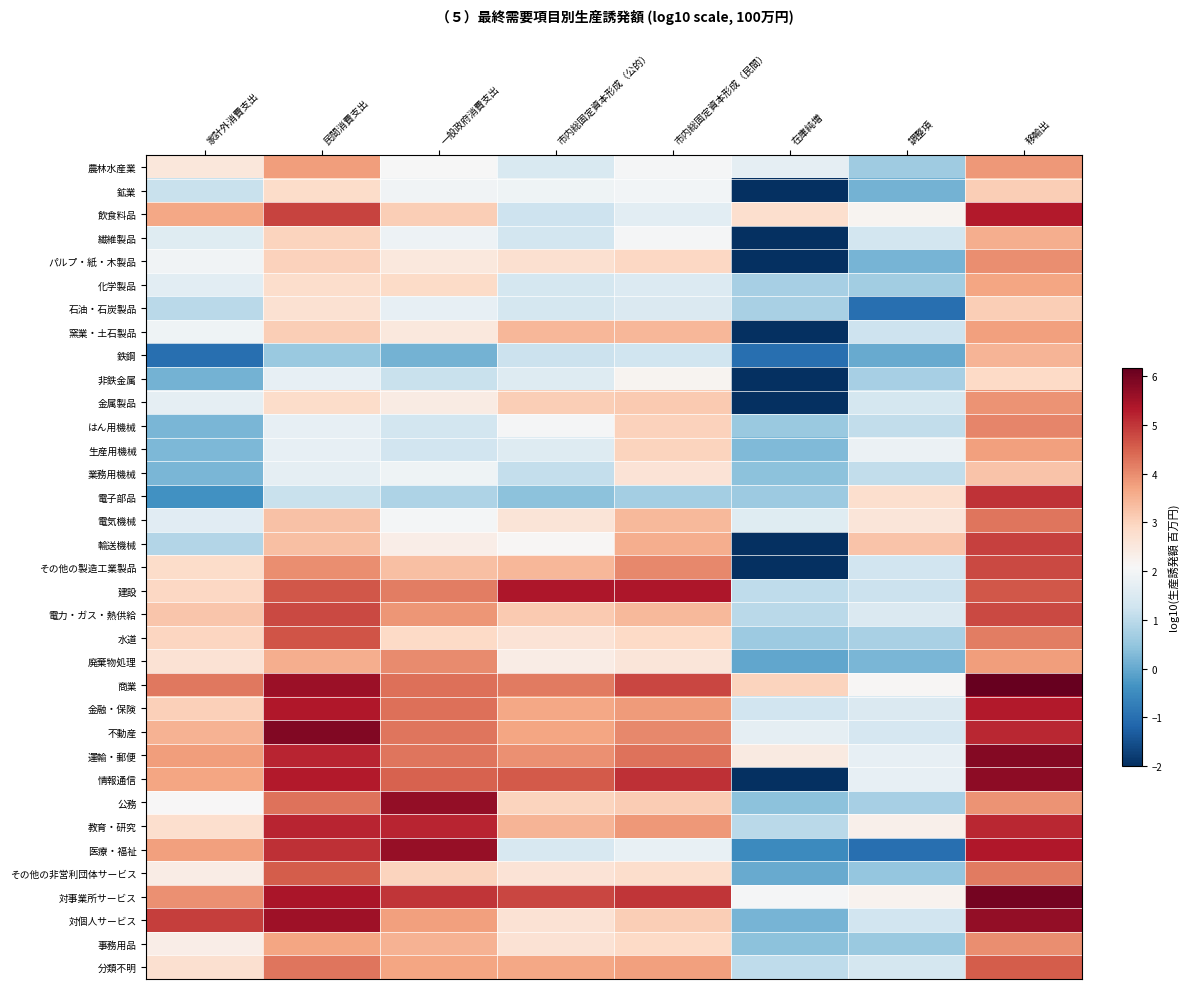

Reading right to left, extract all data points from this chart.

農林水産業: 移輸出=3.8	調整項=0.6	在庫純増=1.7	市内総固定資本形成（民間）=2.0	市内総固定資本形成（公的）=1.5	一般政府消費支出=2.1	民間消費支出=3.8	家計外消費支出=2.5
鉱業: 移輸出=3.1	調整項=0.1	在庫純増=-2.0	市内総固定資本形成（民間）=2.0	市内総固定資本形成（公的）=1.9	一般政府消費支出=2.0	民間消費支出=2.8	家計外消費支出=1.2
飲食料品: 移輸出=5.3	調整項=2.2	在庫純増=2.8	市内総固定資本形成（民間）=1.6	市内総固定資本形成（公的）=1.2	一般政府消費支出=3.1	民間消費支出=4.9	家計外消費支出=3.7
繊維製品: 移輸出=3.6	調整項=1.3	在庫純増=-2.0	市内総固定資本形成（民間）=2.0	市内総固定資本形成（公的）=1.3	一般政府消費支出=1.9	民間消費支出=3.0	家計外消費支出=1.6
パルプ・紙・木製品: 移輸出=4.0	調整項=0.2	在庫純増=-2.0	市内総固定資本形成（民間）=2.9	市内総固定資本形成（公的）=2.7	一般政府消費支出=2.5	民間消費支出=3.0	家計外消費支出=1.9
化学製品: 移輸出=3.7	調整項=0.7	在庫純増=0.7	市内総固定資本形成（民間）=1.5	市内総固定資本形成（公的）=1.4	一般政府消費支出=2.9	民間消費支出=2.8	家計外消費支出=1.7
石油・石炭製品: 移輸出=3.1	調整項=-1.0	在庫純増=0.8	市内総固定資本形成（民間）=1.5	市内総固定資本形成（公的）=1.4	一般政府消費支出=1.8	民間消費支出=2.7	家計外消費支出=1.0
窯業・土石製品: 移輸出=3.8	調整項=1.2	在庫純増=-2.0	市内総固定資本形成（民間）=3.4	市内総固定資本形成（公的）=3.4	一般政府消費支出=2.5	民間消費支出=3.1	家計外消費支出=1.9
鉄鋼: 移輸出=3.5	調整項=0.0	在庫純増=-1.0	市内総固定資本形成（民間）=1.3	市内総固定資本形成（公的）=1.2	一般政府消費支出=0.1	民間消費支出=0.6	家計外消費支出=-1.0
非鉄金属: 移輸出=2.9	調整項=0.7	在庫純増=-2.0	市内総固定資本形成（民間）=2.2	市内総固定資本形成（公的）=1.6	一般政府消費支出=1.2	民間消費支出=1.8	家計外消費支出=0.1
金属製品: 移輸出=3.9	調整項=1.4	在庫純増=-2.0	市内総固定資本形成（民間）=3.2	市内総固定資本形成（公的）=3.1	一般政府消費支出=2.4	民間消費支出=2.8	家計外消費支出=1.7
はん用機械: 移輸出=4.1	調整項=1.1	在庫純増=0.6	市内総固定資本形成（民間）=3.0	市内総固定資本形成（公的）=2.0	一般政府消費支出=1.3	民間消費支出=1.8	家計外消費支出=0.2
生産用機械: 移輸出=3.8	調整項=1.8	在庫純増=0.3	市内総固定資本形成（民間）=3.0	市内総固定資本形成（公的）=1.5	一般政府消費支出=1.3	民間消費支出=1.7	家計外消費支出=0.3
業務用機械: 移輸出=3.3	調整項=1.1	在庫純増=0.4	市内総固定資本形成（民間）=2.6	市内総固定資本形成（公的）=1.1	一般政府消費支出=1.9	民間消費支出=1.7	家計外消費支出=0.2
電子部品: 移輸出=5.0	調整項=2.8	在庫純増=0.6	市内総固定資本形成（民間）=0.7	市内総固定資本形成（公的）=0.4	一般政府消費支出=0.8	民間消費支出=1.2	家計外消費支出=-0.4
電気機械: 移輸出=4.3	調整項=2.6	在庫純増=1.6	市内総固定資本形成（民間）=3.4	市内総固定資本形成（公的）=2.6	一般政府消費支出=2.0	民間消費支出=3.3	家計外消費支出=1.6
輸送機械: 移輸出=4.9	調整項=3.2	在庫純増=-2.0	市内総固定資本形成（民間）=3.6	市内総固定資本形成（公的）=2.1	一般政府消費支出=2.4	民間消費支出=3.3	家計外消費支出=0.9
その他の製造工業製品: 移輸出=4.8	調整項=1.3	在庫純増=-2.0	市内総固定資本形成（民間）=4.1	市内総固定資本形成（公的）=3.4	一般政府消費支出=3.3	民間消費支出=4.0	家計外消費支出=2.8
建設: 移輸出=4.6	調整項=1.2	在庫純増=1.1	市内総固定資本形成（民間）=5.4	市内総固定資本形成（公的）=5.4	一般政府消費支出=4.2	民間消費支出=4.6	家計外消費支出=2.9
電力・ガス・熱供給: 移輸出=4.8	調整項=1.5	在庫純増=1.0	市内総固定資本形成（民間）=3.4	市内総固定資本形成（公的）=3.2	一般政府消費支出=3.9	民間消費支出=4.8	家計外消費支出=3.2
水道: 移輸出=4.2	調整項=0.8	在庫純増=0.6	市内総固定資本形成（民間）=2.9	市内総固定資本形成（公的）=2.6	一般政府消費支出=2.9	民間消費支出=4.7	家計外消費支出=3.0
廃棄物処理: 移輸出=3.8	調整項=0.2	在庫純増=-0.0	市内総固定資本形成（民間）=2.6	市内総固定資本形成（公的）=2.4	一般政府消費支出=4.0	民間消費支出=3.6	家計外消費支出=2.7
商業: 移輸出=6.2	調整項=2.1	在庫純増=3.0	市内総固定資本形成（民間）=4.8	市内総固定資本形成（公的）=4.2	一般政府消費支出=4.3	民間消費支出=5.6	家計外消費支出=4.2
金融・保険: 移輸出=5.3	調整項=1.5	在庫純増=1.3	市内総固定資本形成（民間）=3.8	市内総固定資本形成（公的）=3.6	一般政府消費支出=4.3	民間消費支出=5.3	家計外消費支出=3.1
不動産: 移輸出=5.2	調整項=1.4	在庫純増=1.7	市内総固定資本形成（民間）=4.1	市内総固定資本形成（公的）=3.7	一般政府消費支出=4.3	民間消費支出=5.9	家計外消費支出=3.5
運輸・郵便: 移輸出=5.8	調整項=1.8	在庫純増=2.4	市内総固定資本形成（民間）=4.3	市内総固定資本形成（公的）=4.0	一般政府消費支出=4.3	民間消費支出=5.2	家計外消費支出=3.8
情報通信: 移輸出=5.7	調整項=1.7	在庫純増=-2.0	市内総固定資本形成（民間）=5.1	市内総固定資本形成（公的）=4.6	一般政府消費支出=4.5	民間消費支出=5.3	家計外消費支出=3.7
公務: 移輸出=3.9	調整項=0.7	在庫純増=0.4	市内総固定資本形成（民間）=3.1	市内総固定資本形成（公的）=3.0	一般政府消費支出=5.7	民間消費支出=4.3	家計外消費支出=2.1
教育・研究: 移輸出=5.2	調整項=2.3	在庫純増=1.0	市内総固定資本形成（民間）=3.9	市内総固定資本形成（公的）=3.5	一般政府消費支出=5.2	民間消費支出=5.2	家計外消費支出=2.8
医療・福祉: 移輸出=5.4	調整項=-1.0	在庫純増=-0.5	市内総固定資本形成（民間）=1.8	市内総固定資本形成（公的）=1.4	一般政府消費支出=5.6	民間消費支出=5.1	家計外消費支出=3.8
その他の非営利団体サービス: 移輸出=4.2	調整項=0.5	在庫純増=0.0	市内総固定資本形成（民間）=2.8	市内総固定資本形成（公的）=2.6	一般政府消費支出=3.0	民間消費支出=4.6	家計外消費支出=2.4
対事業所サービス: 移輸出=6.0	調整項=2.2	在庫純増=2.0	市内総固定資本形成（民間）=5.0	市内総固定資本形成（公的）=4.8	一般政府消費支出=5.0	民間消費支出=5.4	家計外消費支出=4.0
対個人サービス: 移輸出=5.7	調整項=1.3	在庫純増=0.2	市内総固定資本形成（民間）=3.1	市内総固定資本形成（公的）=2.7	一般政府消費支出=3.8	民間消費支出=5.5	家計外消費支出=4.9
事務用品: 移輸出=4.0	調整項=0.6	在庫純増=0.4	市内総固定資本形成（民間）=2.9	市内総固定資本形成（公的）=2.7	一般政府消費支出=3.5	民間消費支出=3.7	家計外消費支出=2.4
分類不明: 移輸出=4.6	調整項=1.4	在庫純増=1.0	市内総固定資本形成（民間）=3.8	市内総固定資本形成（公的）=3.6	一般政府消費支出=3.7	民間消費支出=4.3	家計外消費支出=2.7